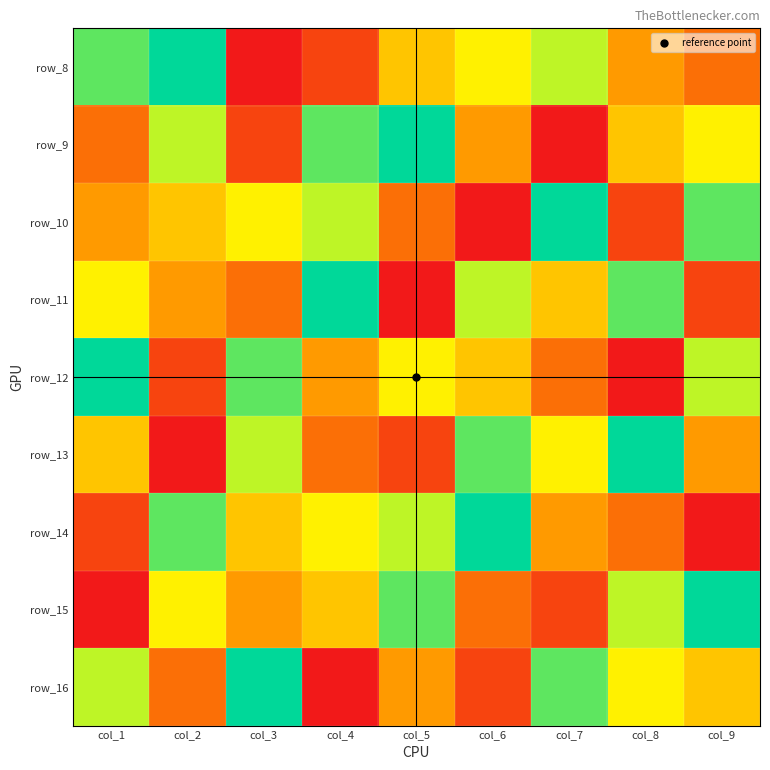

How many distinct data groups are displayed?

9